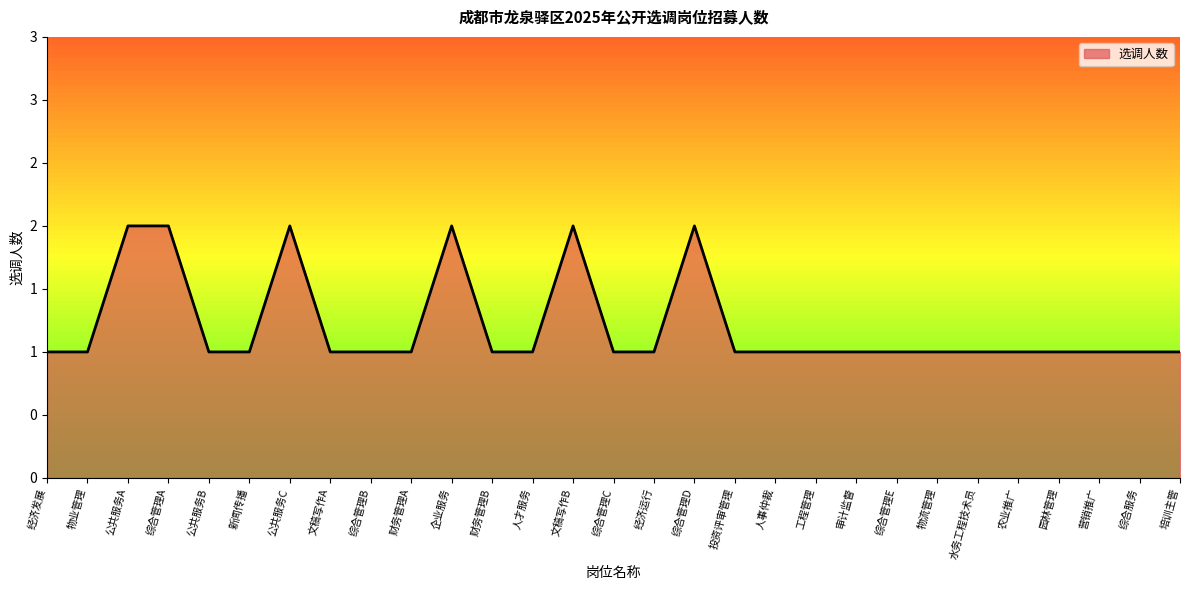

Does the chart have visible grid lines?

No